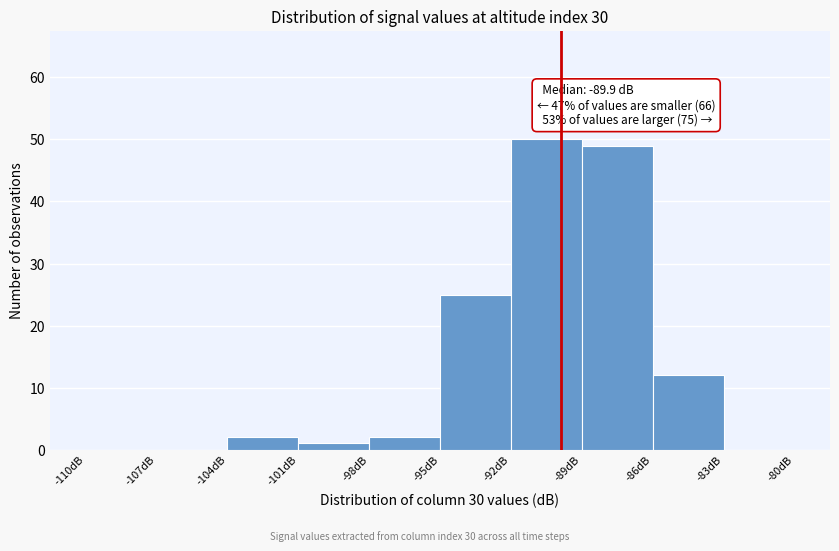

Over which range of the x-axis is the bar tallest?

-92 to -89